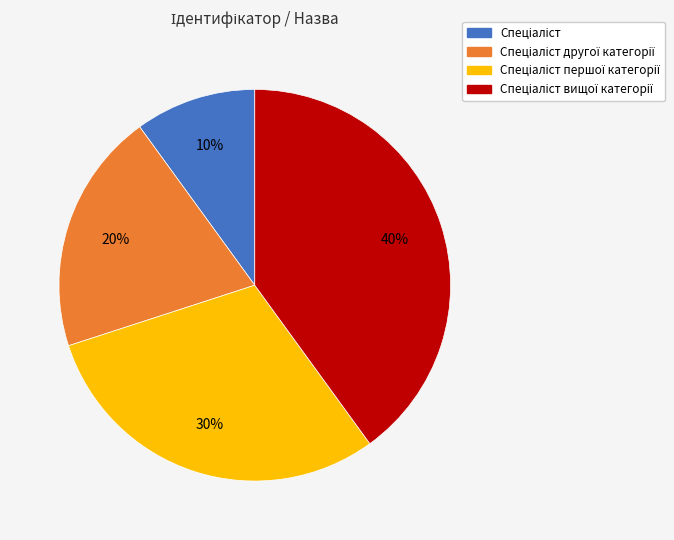

Is there any slice that represents more than half of the pie?

No